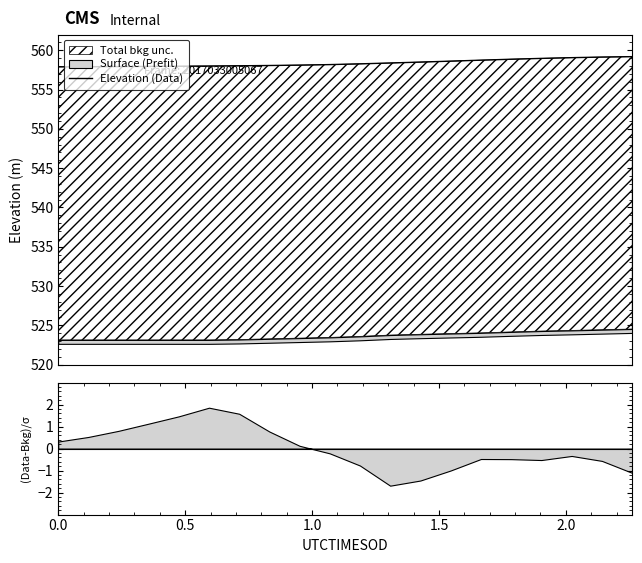

How many values are below 558?

6